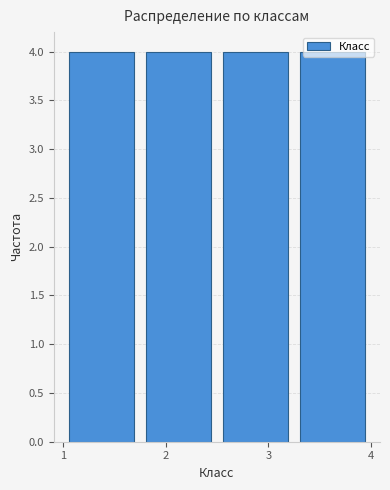

How tall is the bar that spans 3.25 to 4.00 on the x-axis? Neither the bar edges nor the heights are printed on the chart, so give them approximately, as read against the axes.

4